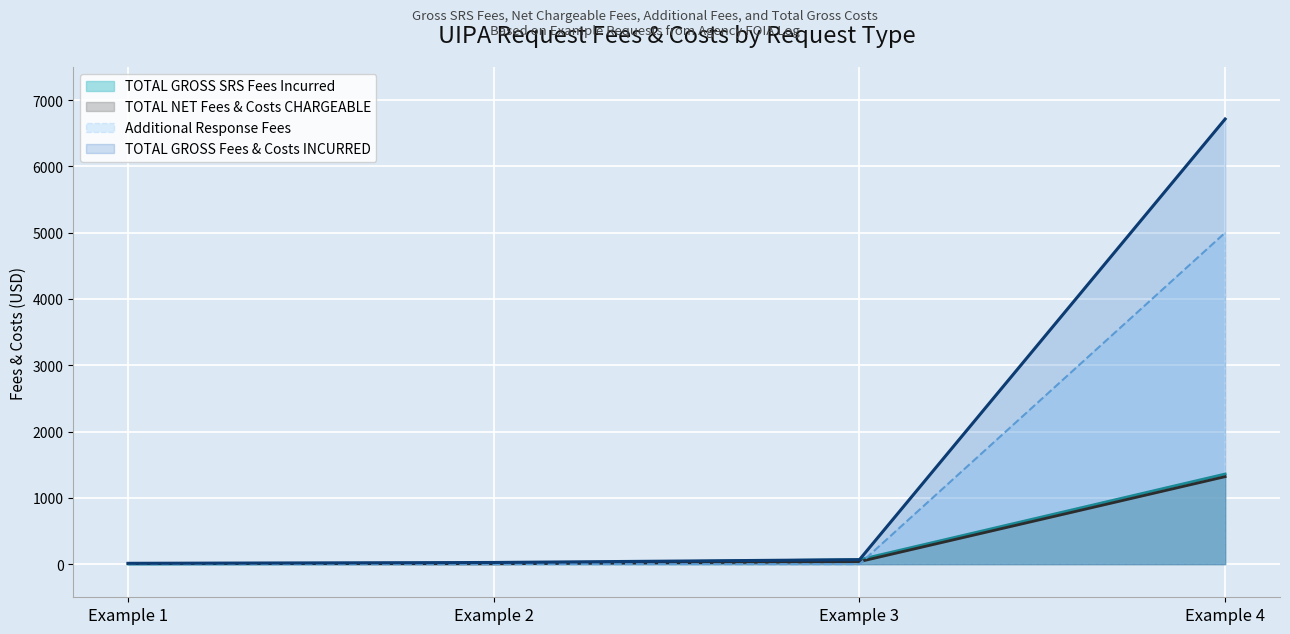

Which series changed the most between Example 1 and Example 2?

TOTAL GROSS Fees & Costs INCURRED